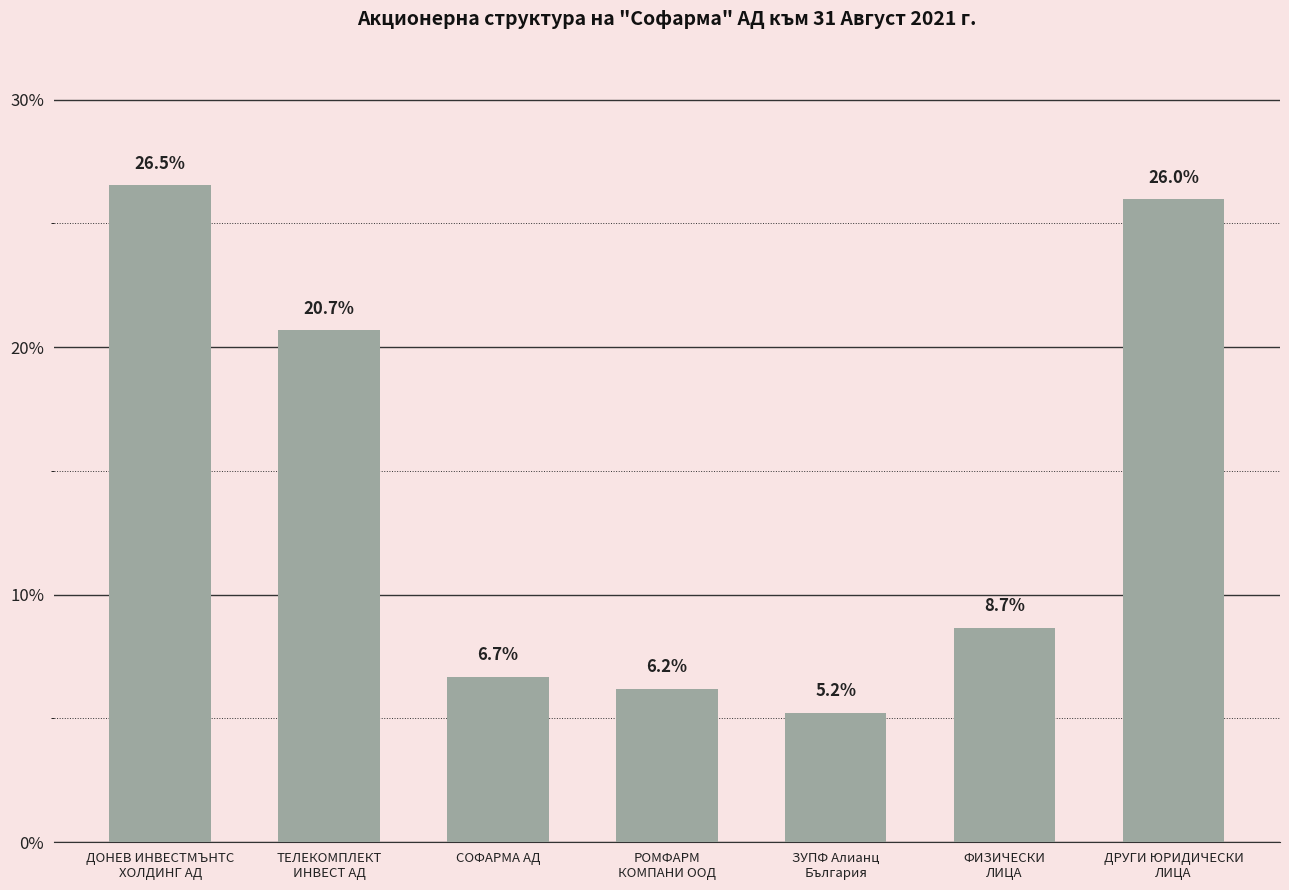

Reading left to right, transcribe all the data shown in this chart.

ДОНЕВ ИНВЕСТМЪНТС
ХОЛДИНГ АД=0.3	ТЕЛЕКОМПЛЕКТ
ИНВЕСТ АД=0.2	СОФАРМА АД=0.1	РОМФАРМ
КОМПАНИ ООД=0.1	ЗУПФ Алианц
България=0.1	ФИЗИЧЕСКИ
ЛИЦА=0.1	ДРУГИ ЮРИДИЧЕСКИ
ЛИЦА=0.3